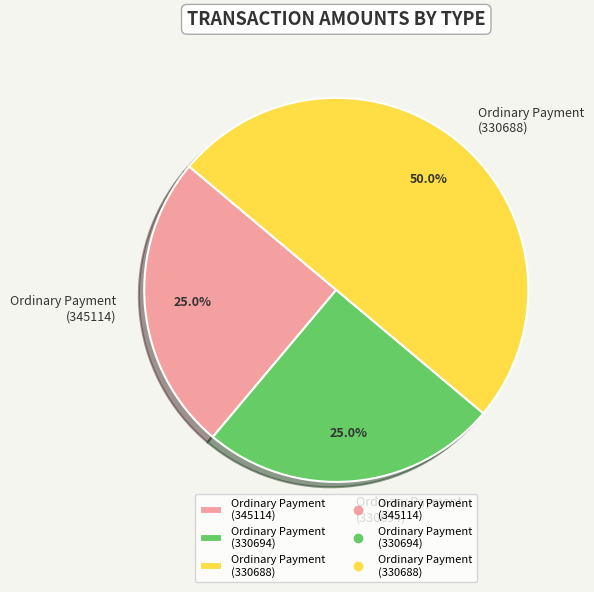

Approximately how many times larger is the value at Ordinary Payment (330694) compared to Ordinary Payment (330688)?

0.5